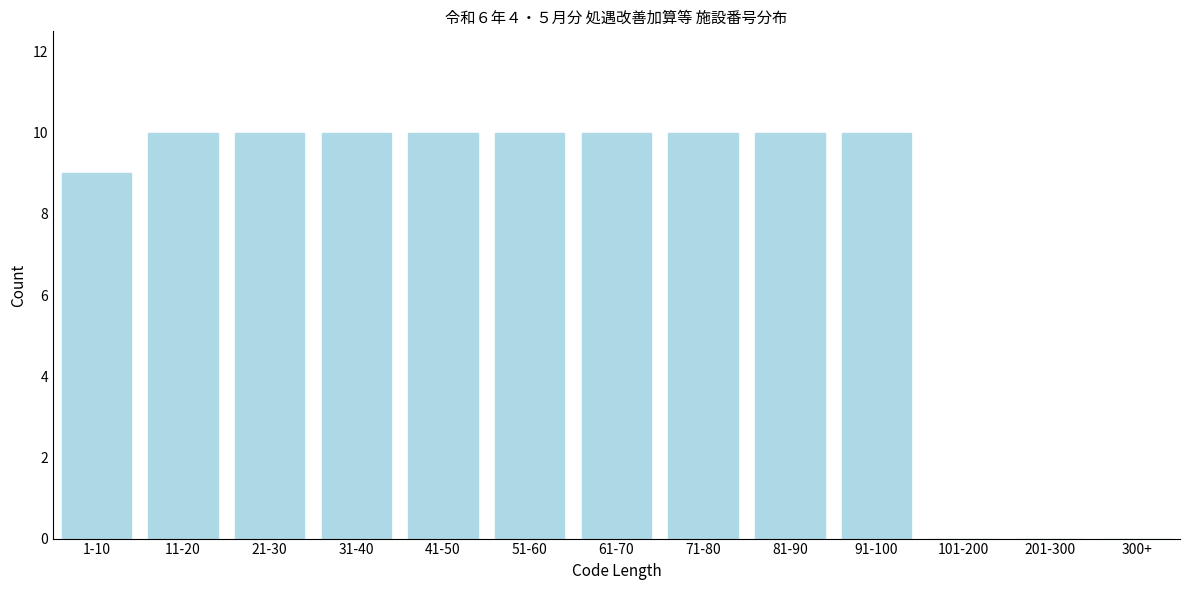

Reading right to left, what are all the values shown in this chart?

300+=0	201-300=0	101-200=0	91-100=10	81-90=10	71-80=10	61-70=10	51-60=10	41-50=10	31-40=10	21-30=10	11-20=10	1-10=9